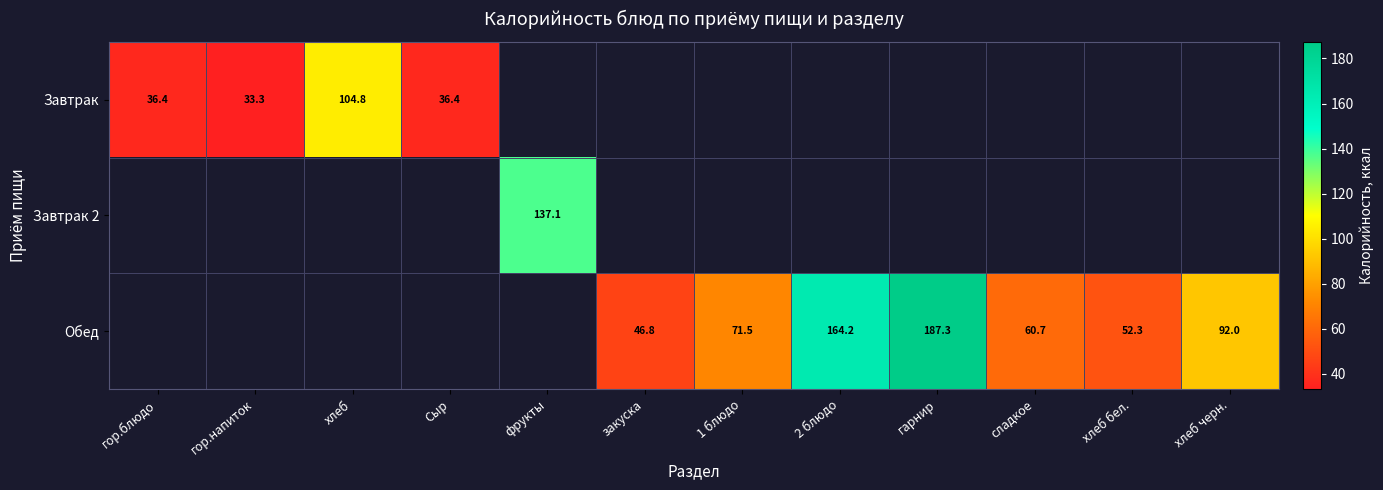

True or false: Обед has a value of 78.9 at закуска.

False